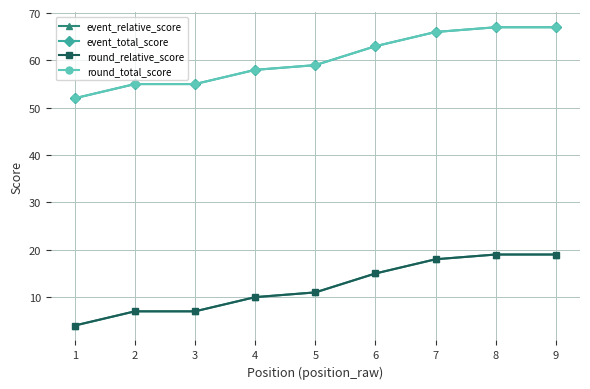

Rank the series by their maximum value, from lowest to highest.

event_relative_score, round_relative_score, event_total_score, round_total_score